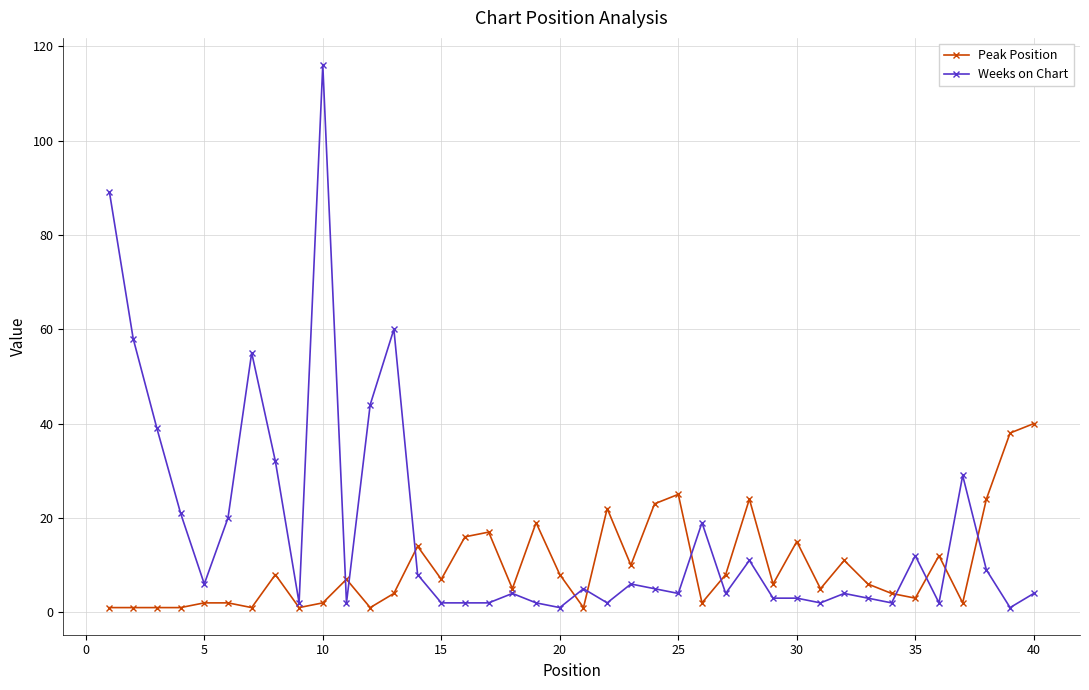

Which series has the largest range (max minus min)?

Weeks on Chart